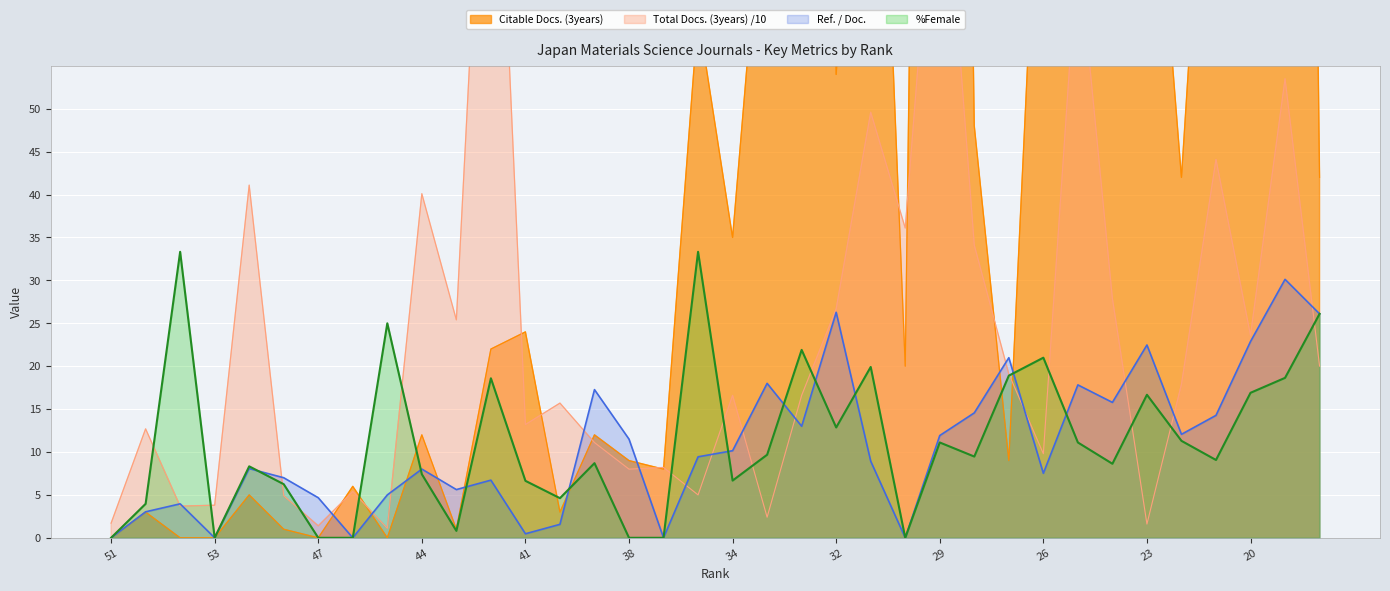

What is the label of the 9th point from the left?

45